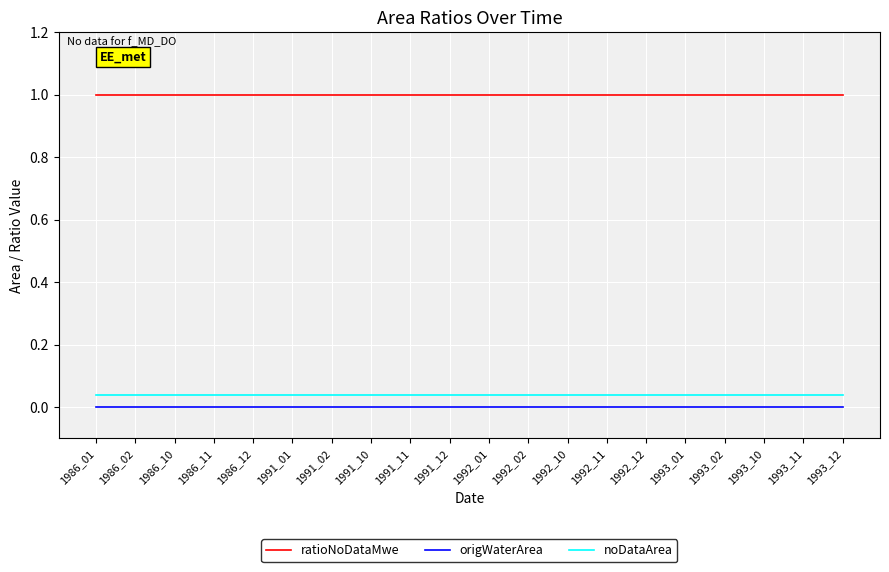

What is the total value across all series at 1992_01?

1.0